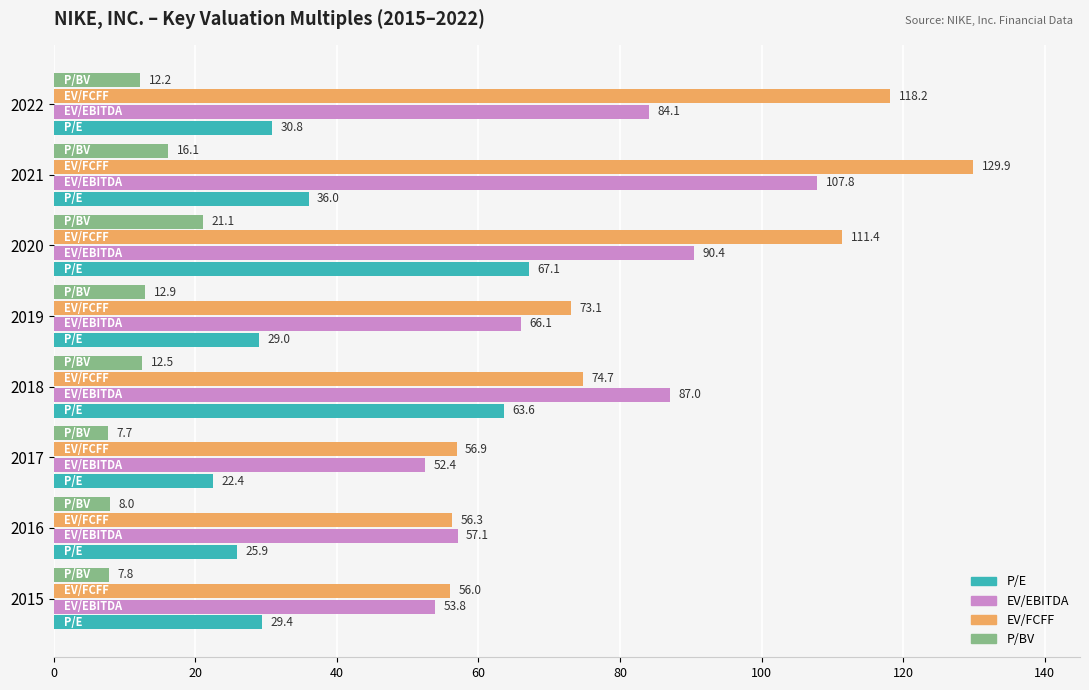

List the series in order of their peak value, highest first.

EV/FCFF, EV/EBITDA, P/E, P/BV